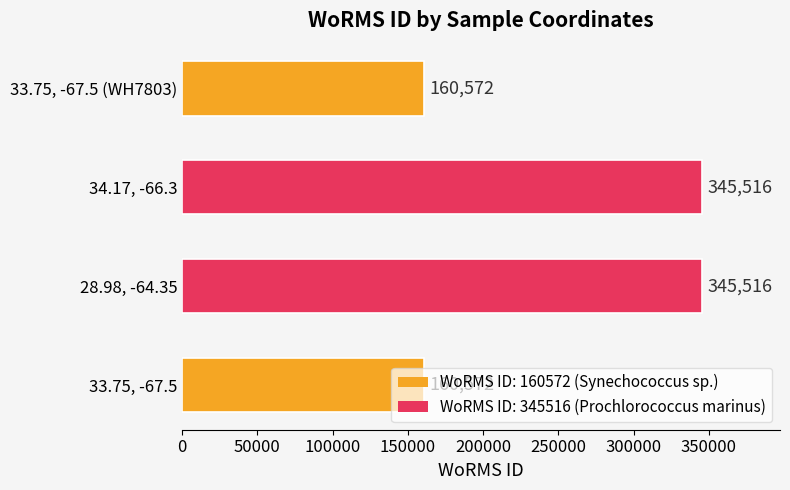

Does the chart contain stacked bars?

No